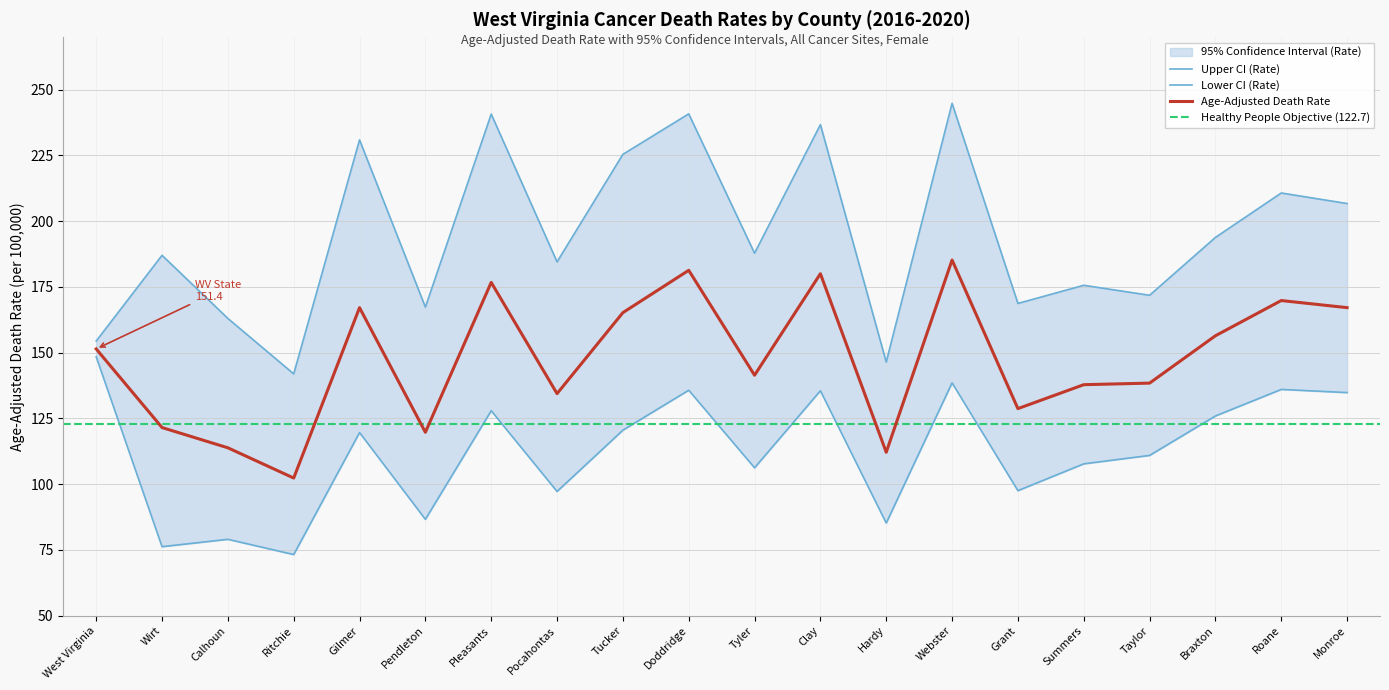

True or false: Upper CI (Rate) and Age-Adjusted Death Rate intersect in this chart.

False